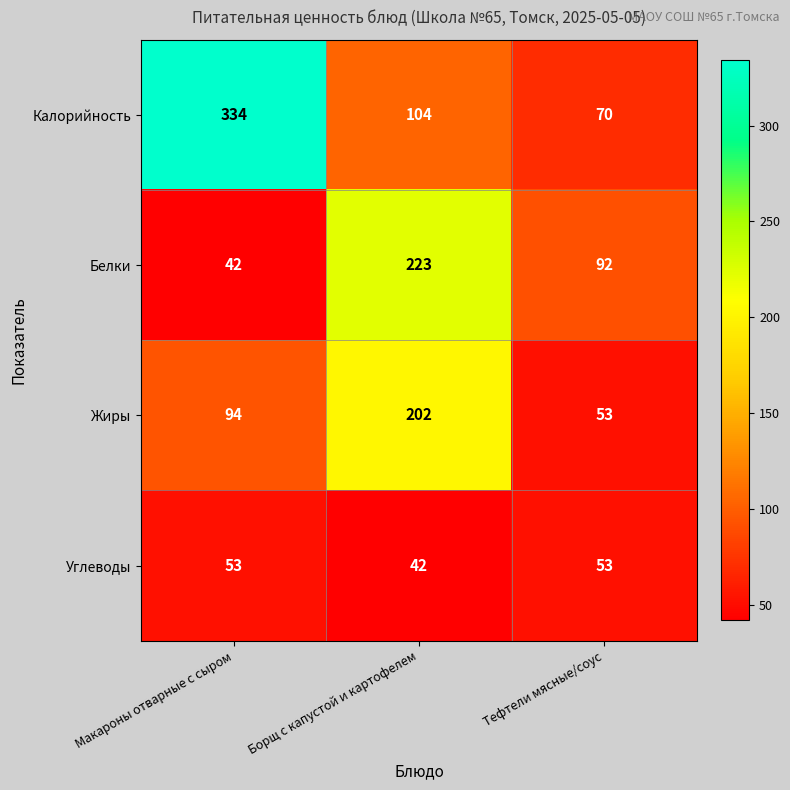

Is it true that Углеводы equals 42 at Борщ с капустой и картофелем?

True